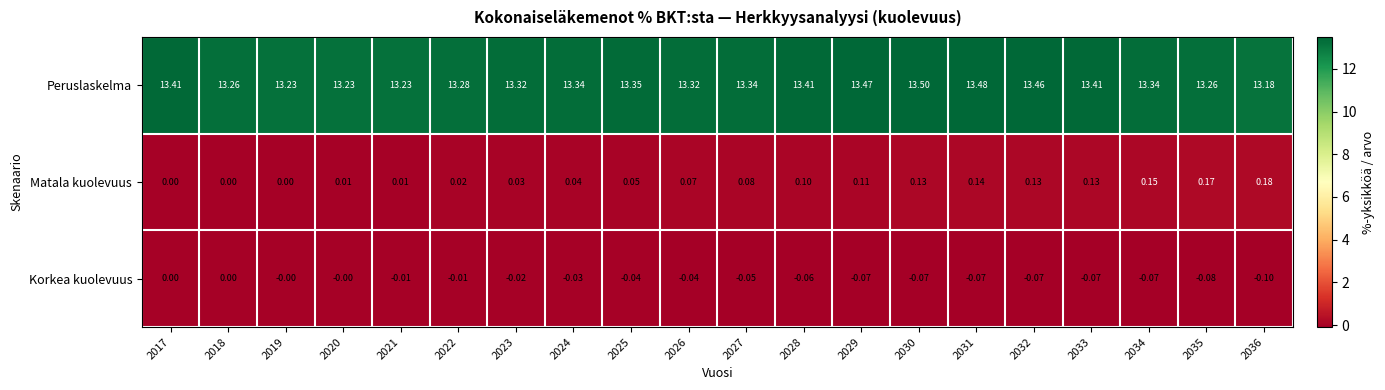

List the series in order of their peak value, lowest first.

Korkea kuolevuus, Matala kuolevuus, Peruslaskelma